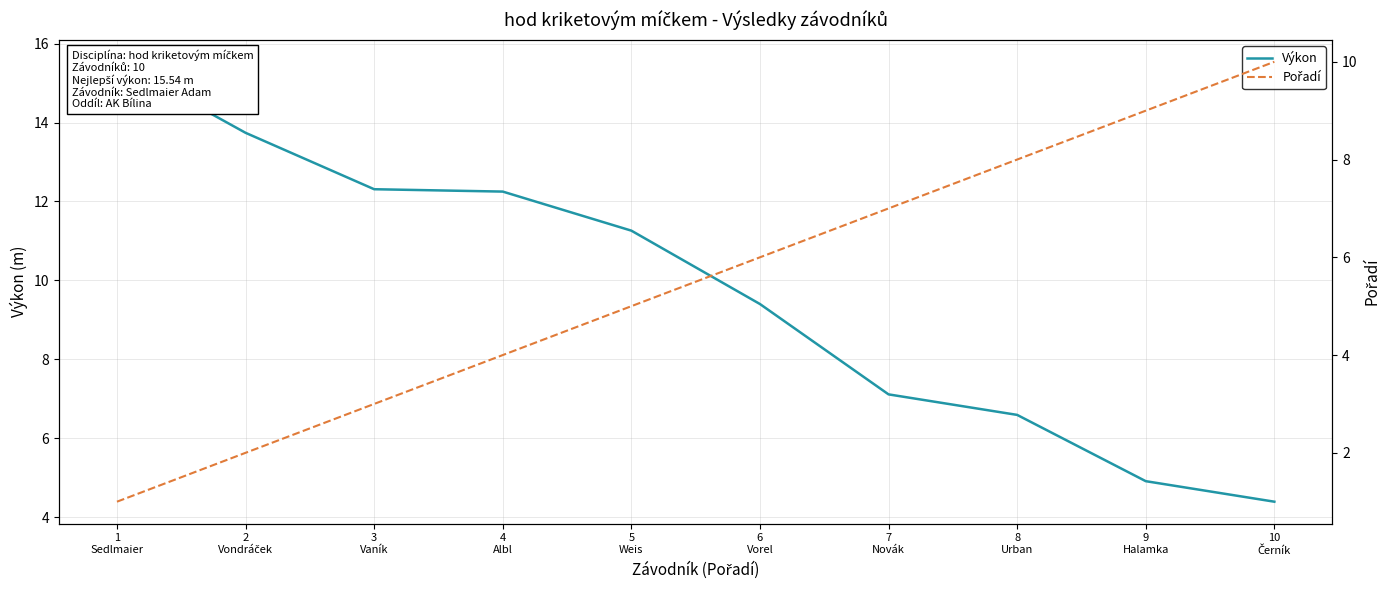

Reading left to right, list all the values displayed in this chart.

Výkon: 1
Sedlmaier=15.5	2
Vondráček=13.7	3
Vaník=12.3	4
Albl=12.2	5
Weis=11.3	6
Vorel=9.4	7
Novák=7.1	8
Urban=6.6	9
Halamka=4.9	10
Černík=4.4
Pořadí: 1
Sedlmaier=1.0	2
Vondráček=2.0	3
Vaník=3.0	4
Albl=4.0	5
Weis=5.0	6
Vorel=6.0	7
Novák=7.0	8
Urban=8.0	9
Halamka=9.0	10
Černík=10.0